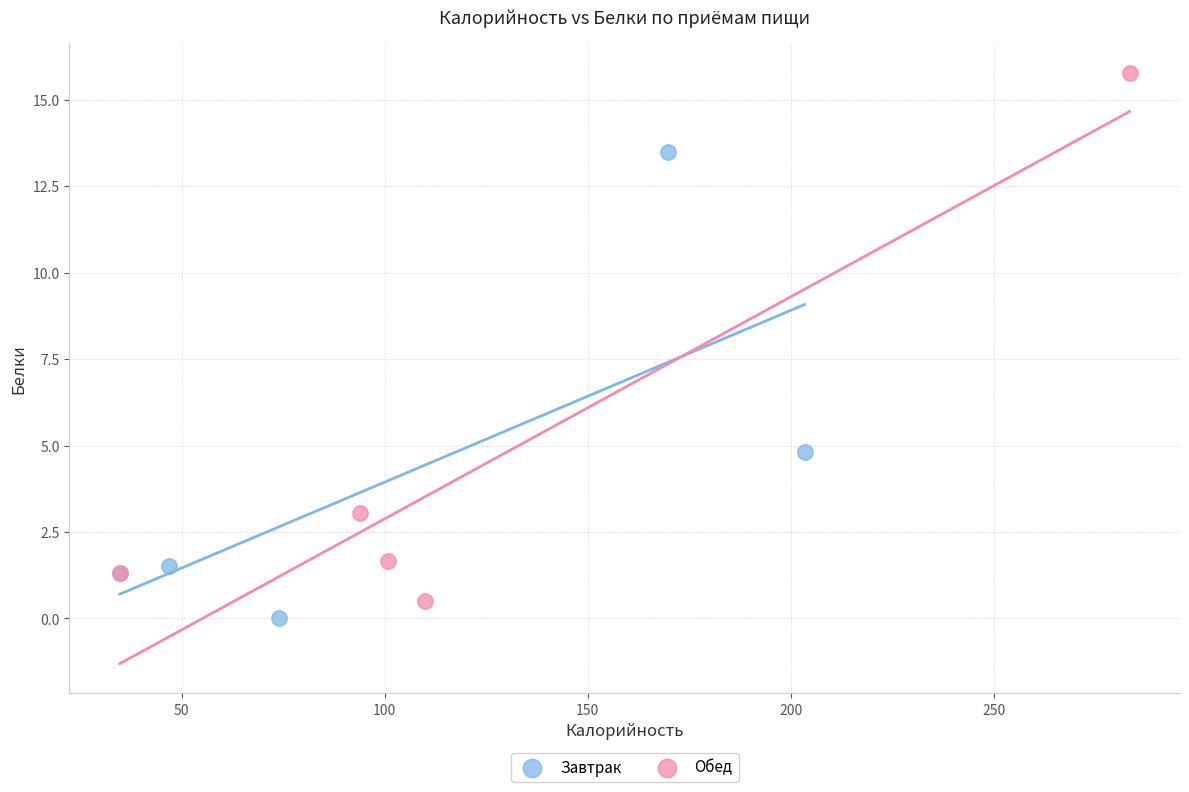

Which series has the largest Y range (max minus min)?

Обед